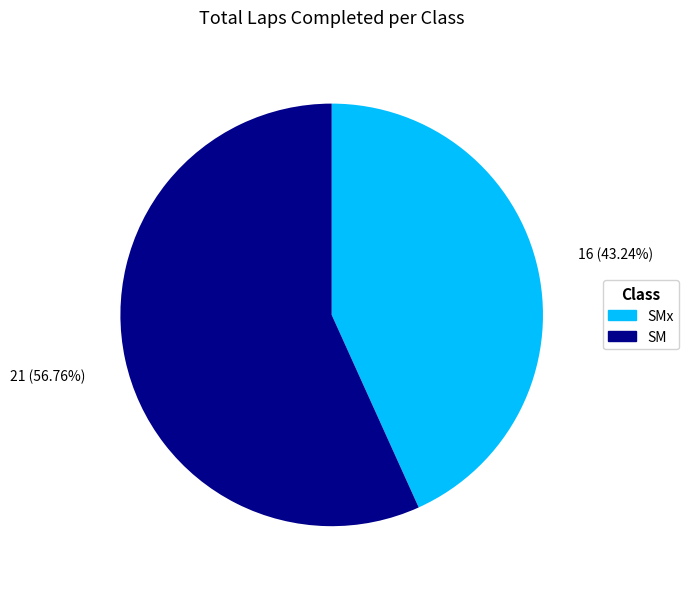

Is there any slice that represents more than half of the pie?

Yes